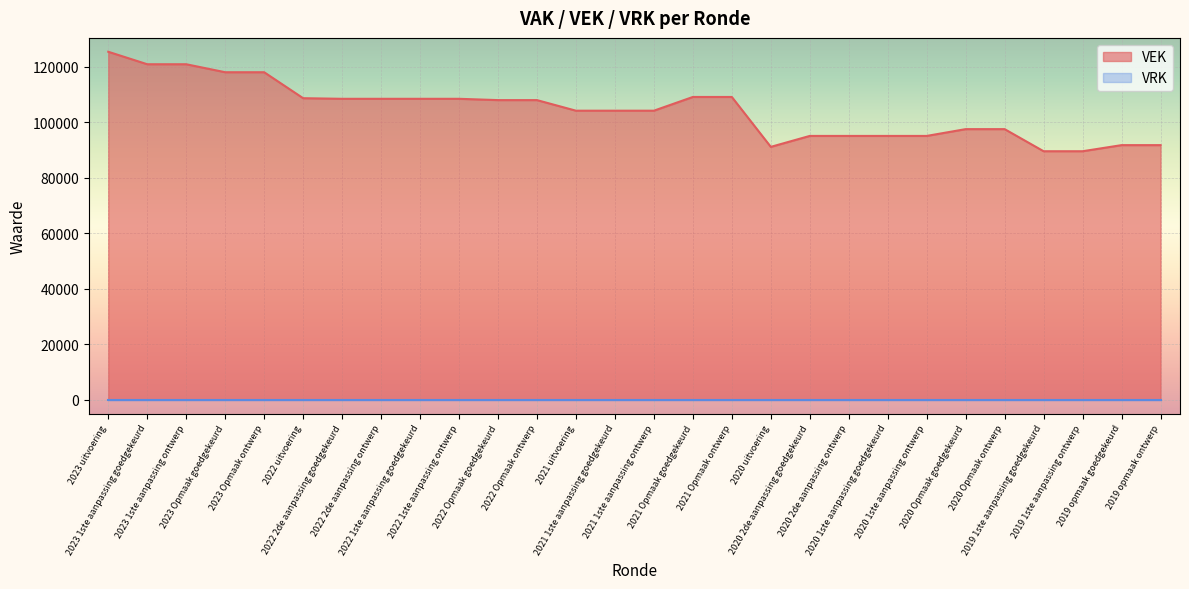

Reading right to left, extract all data points from this chart.

91747	91747	89548	89548	97515	97515	95067	95067	95067	95067	91124	109110	109110	104164	104164	104164	107979	107979	108449	108449	108449	108449	108670	118029	118029	120909	120909	125409